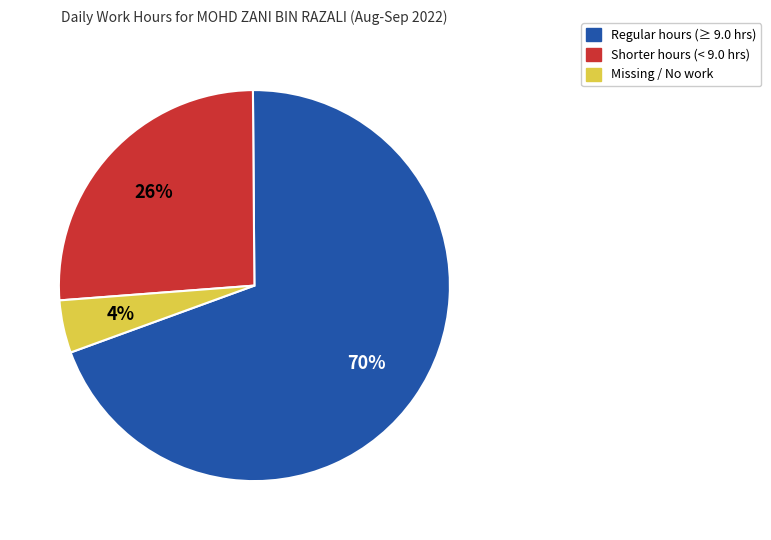

Between Missing / No work and Regular hours (≥ 9.0 hrs), which is larger?

Regular hours (≥ 9.0 hrs)